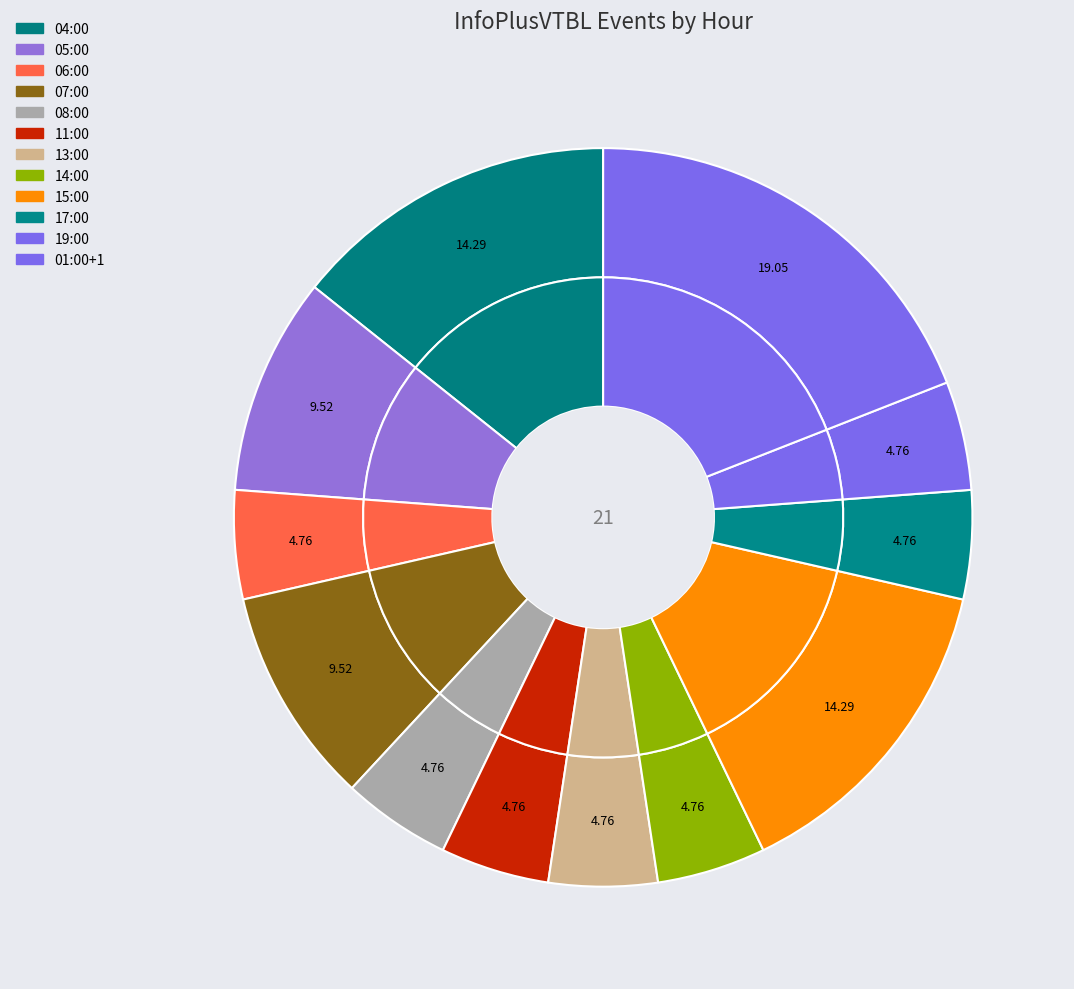

To the nearest percent, what is the difference between the largest and smallest slice percentages?

14%